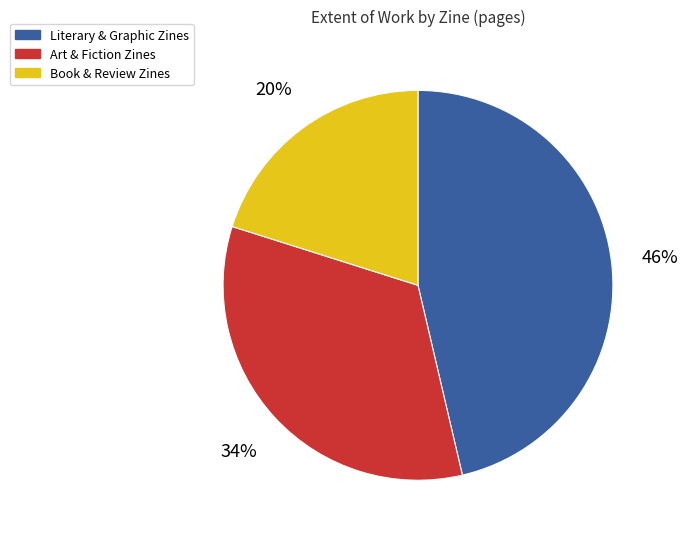

Count the number of slices in the pie.

3